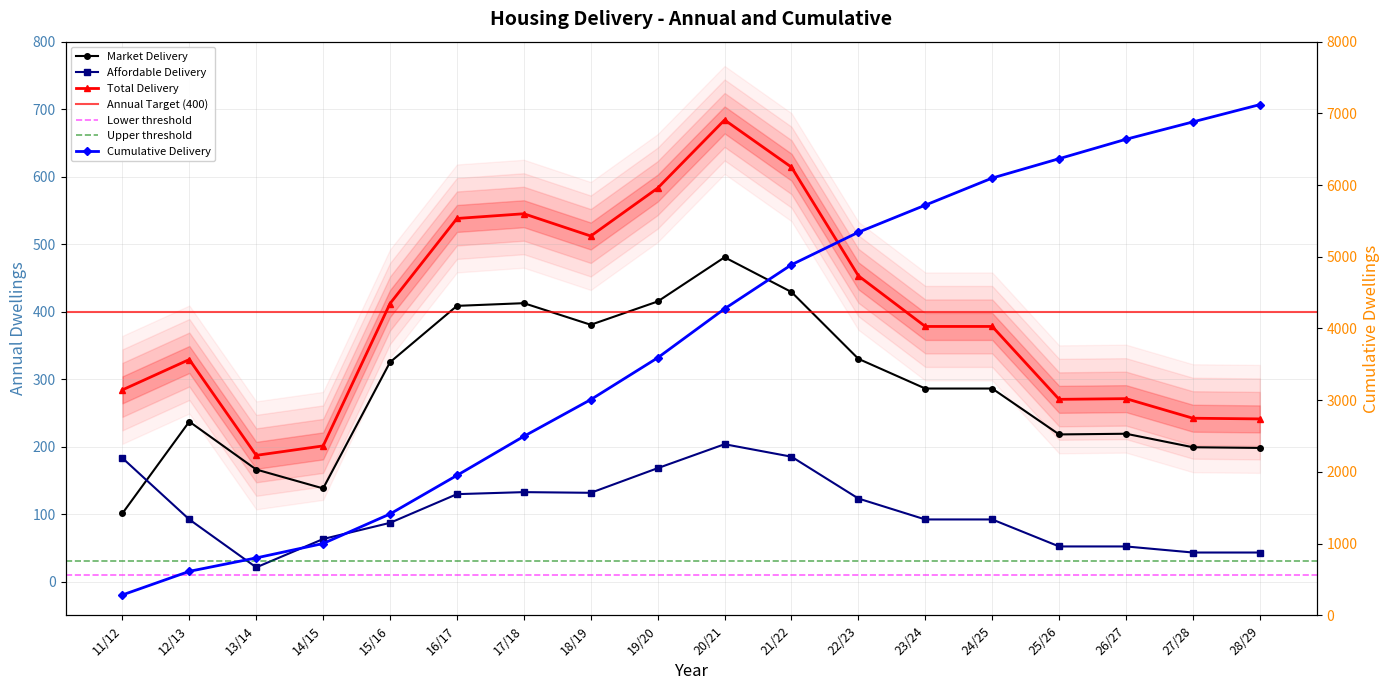

Which series changed the most between 23/24 and 26/27?

Cumulative Delivery